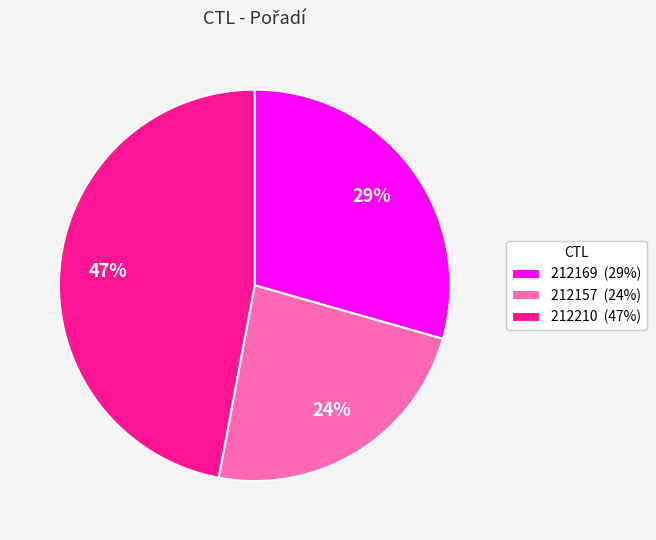

Is there any slice that represents more than half of the pie?

No